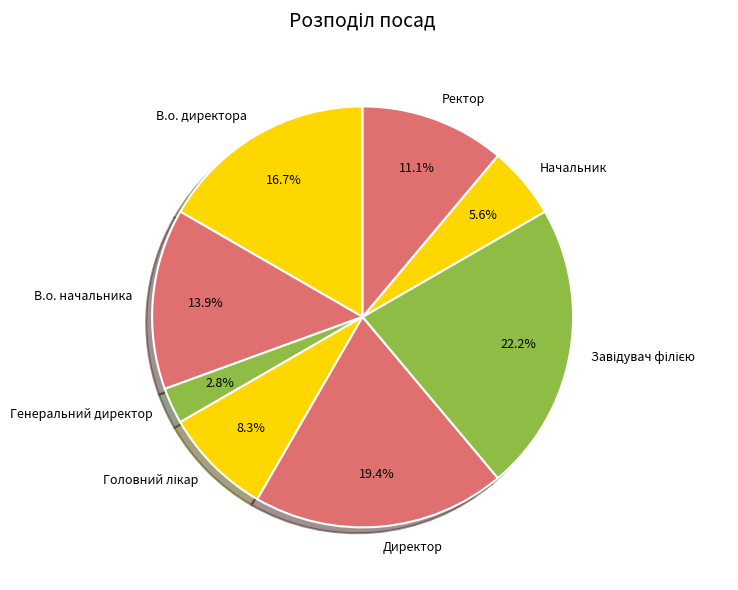

The Ректор slice represents 11% of the pie. True or false?

True